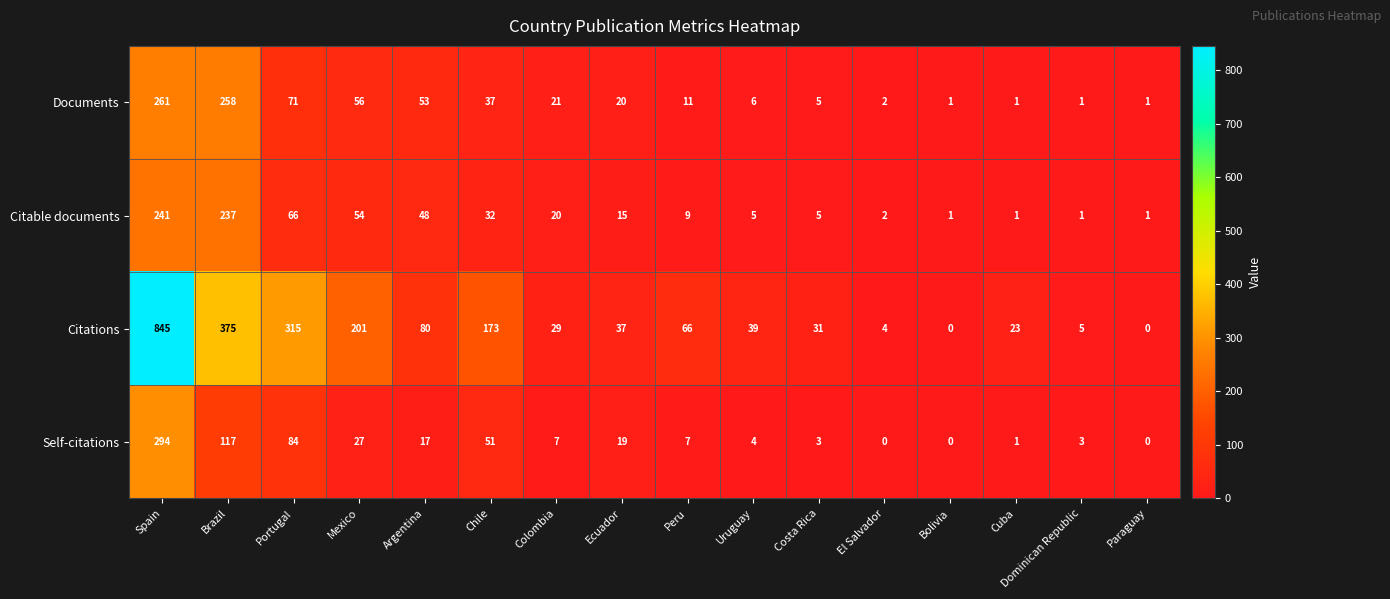

Which series changed the most between Peru and Uruguay?

Citations